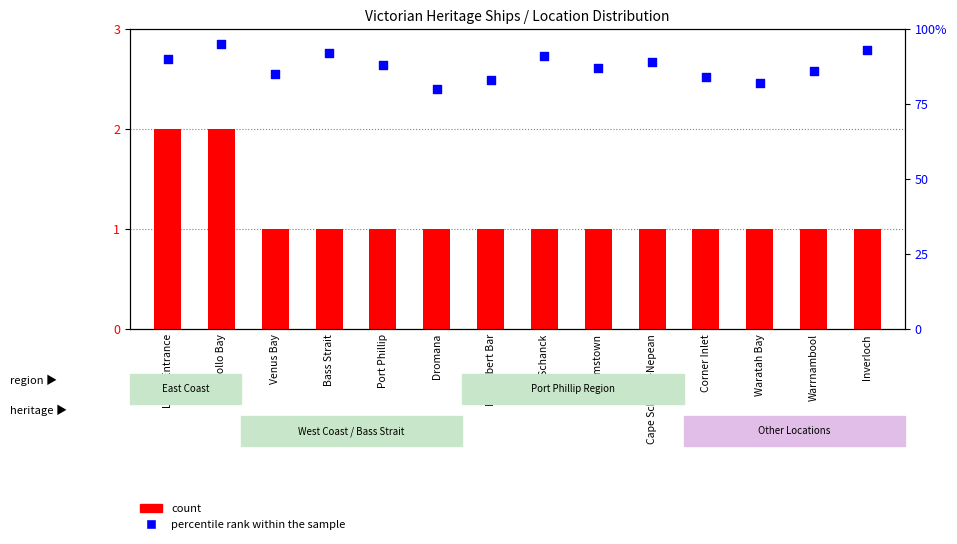

Is the value of percentile rank within the sample at Dromana greater than the value of count at Port Phillip?

Yes